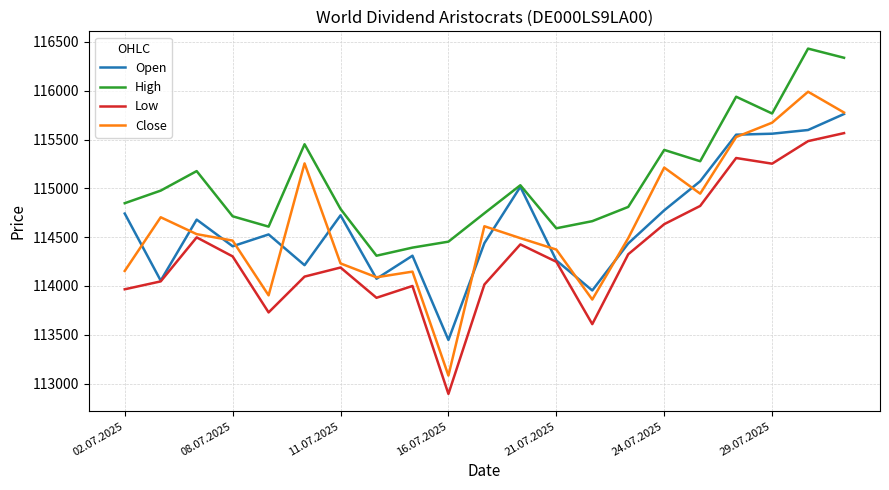

What is the minimum value for Open?

113447